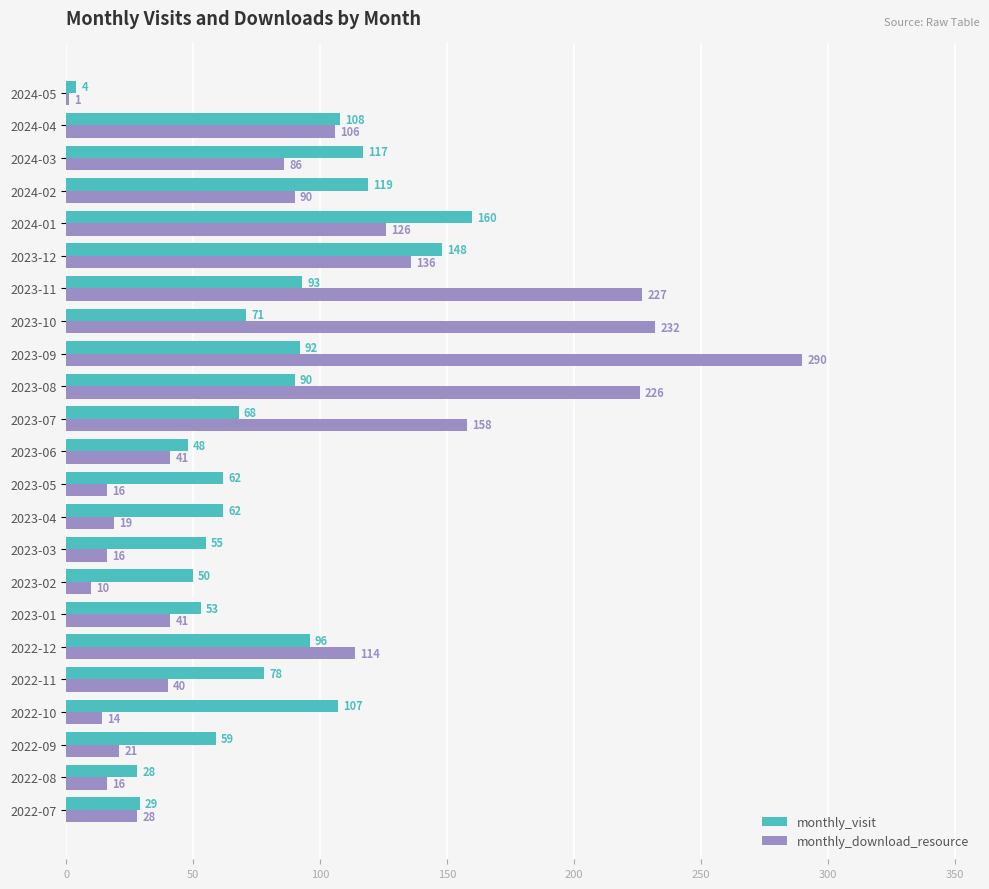

The value of monthly_visit at 2023-07 is 68. True or false?

True